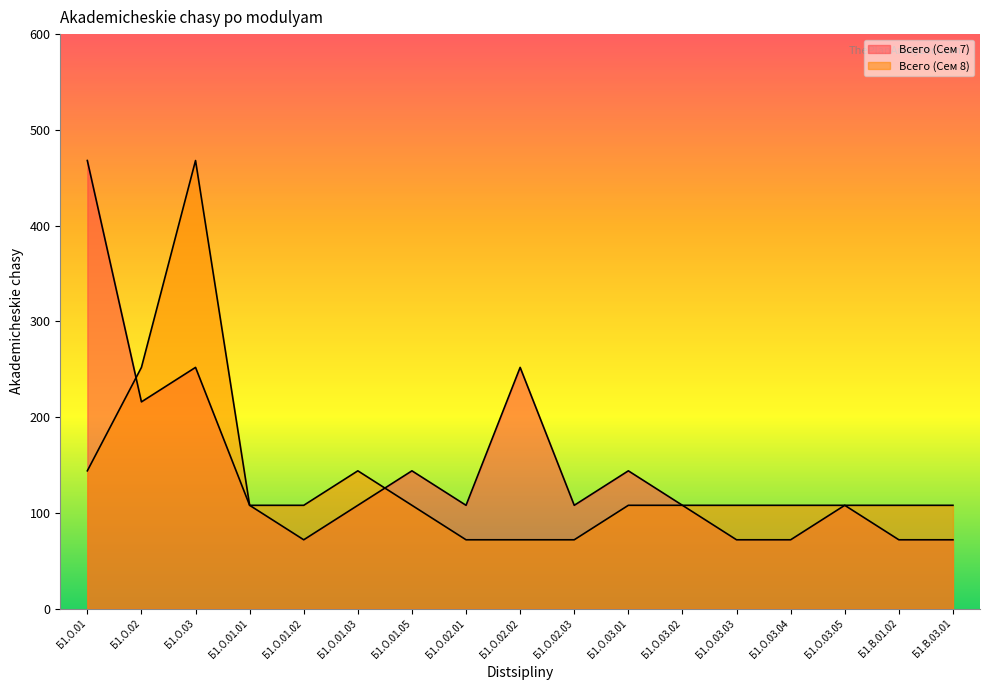

Rank the series by their average value, from highest to lowest.

Всего (Сем 7), Всего (Сем 8)